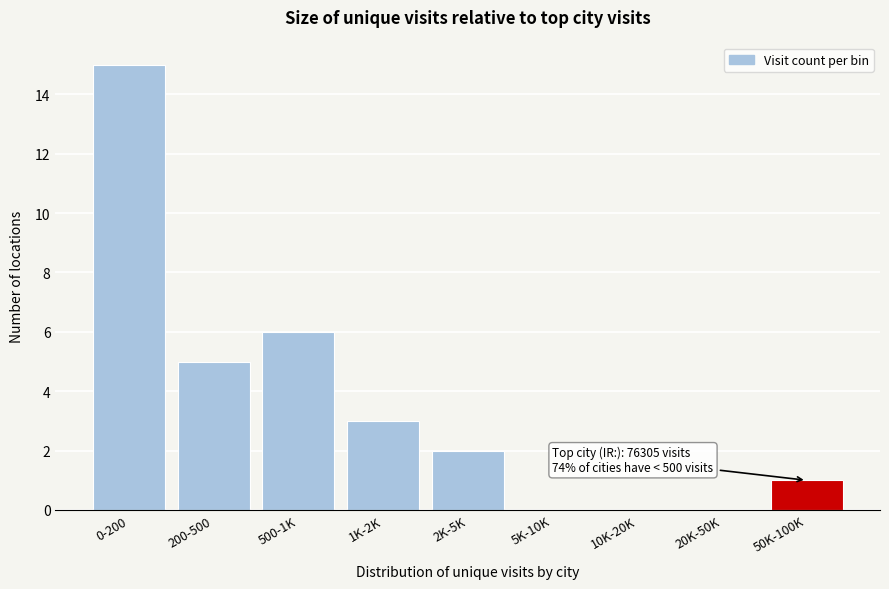

Reading right to left, transcribe all the data shown in this chart.

50K-100K=1	20K-50K=0	10K-20K=0	5K-10K=0	2K-5K=2	1K-2K=3	500-1K=6	200-500=5	0-200=15